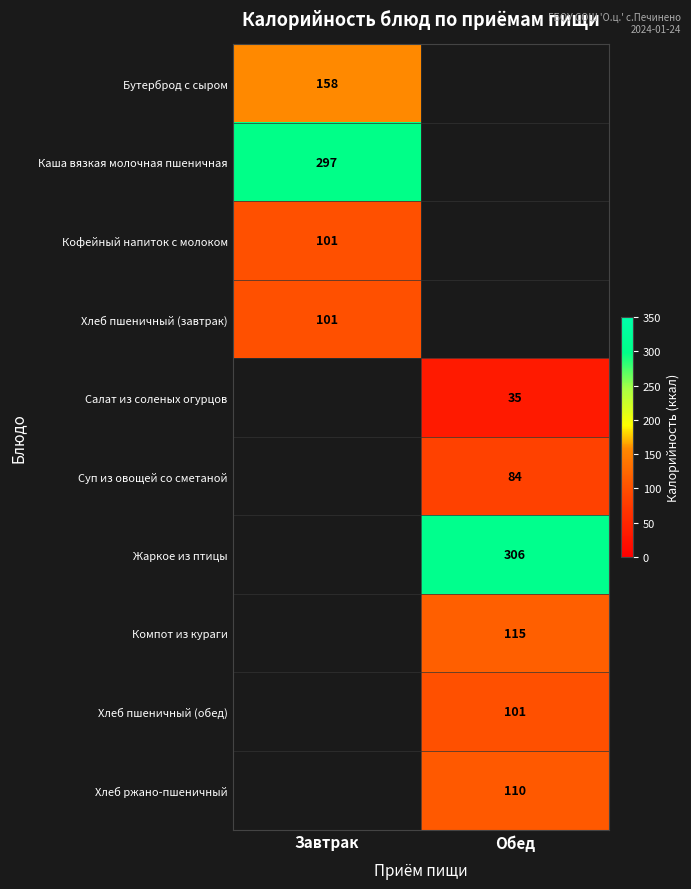

The Суп из овощей со сметаной series shows 84 at Обед. True or false?

True